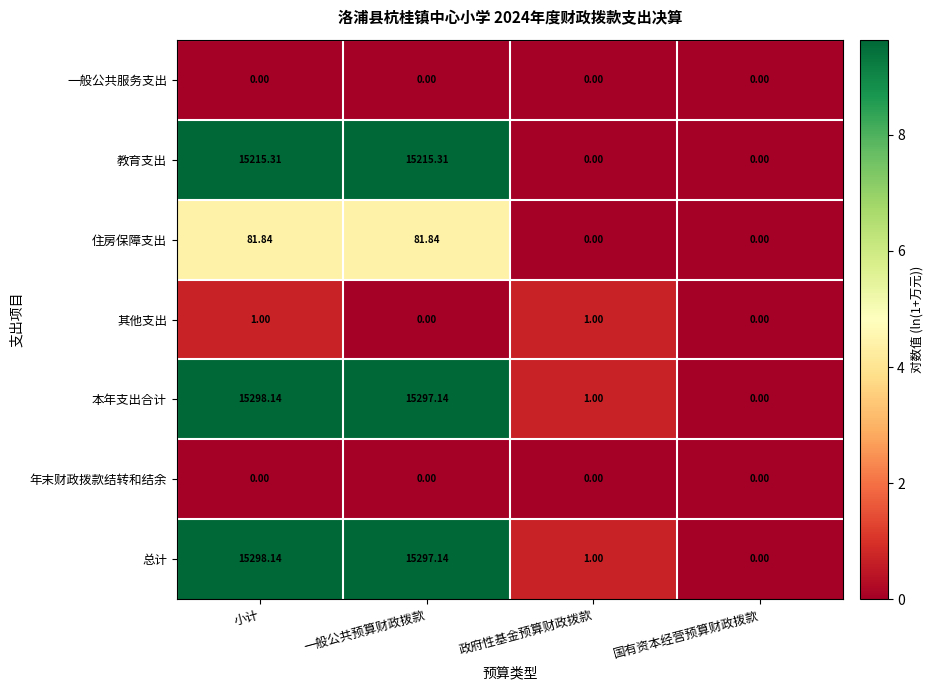

Rank the categories by 总计 value from lowest to highest.

国有资本经营预算财政拨款, 政府性基金预算财政拨款, 一般公共预算财政拨款, 小计